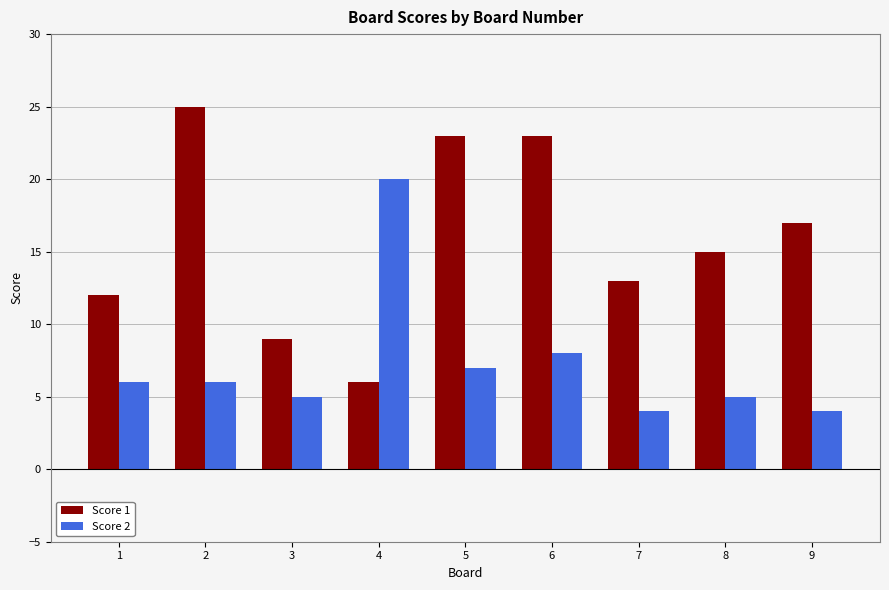

Reading right to left, transcribe all the data shown in this chart.

Score 1: 17	15	13	23	23	6	9	25	12
Score 2: 4	5	4	8	7	20	5	6	6